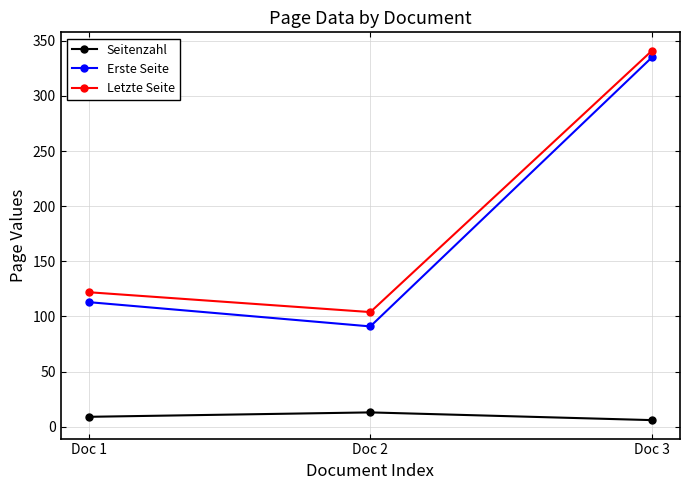

What is the value of the Seitenzahl point at the 1st from the left?

9